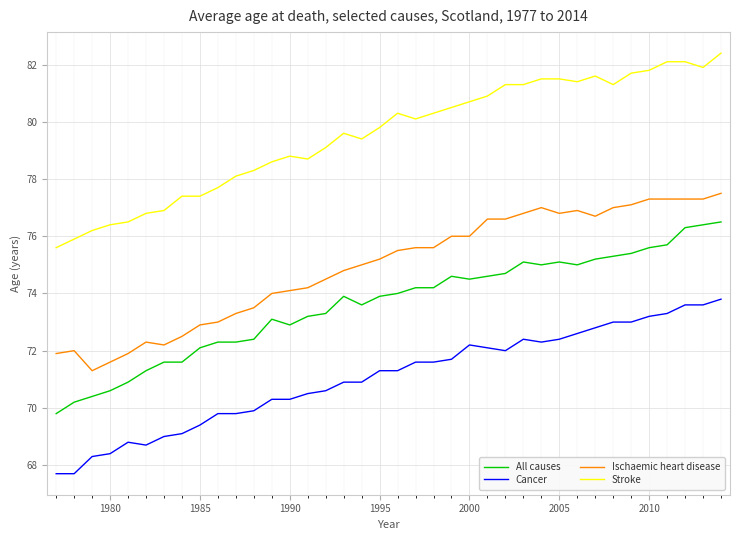

Which series has the largest total across all categories?

Stroke